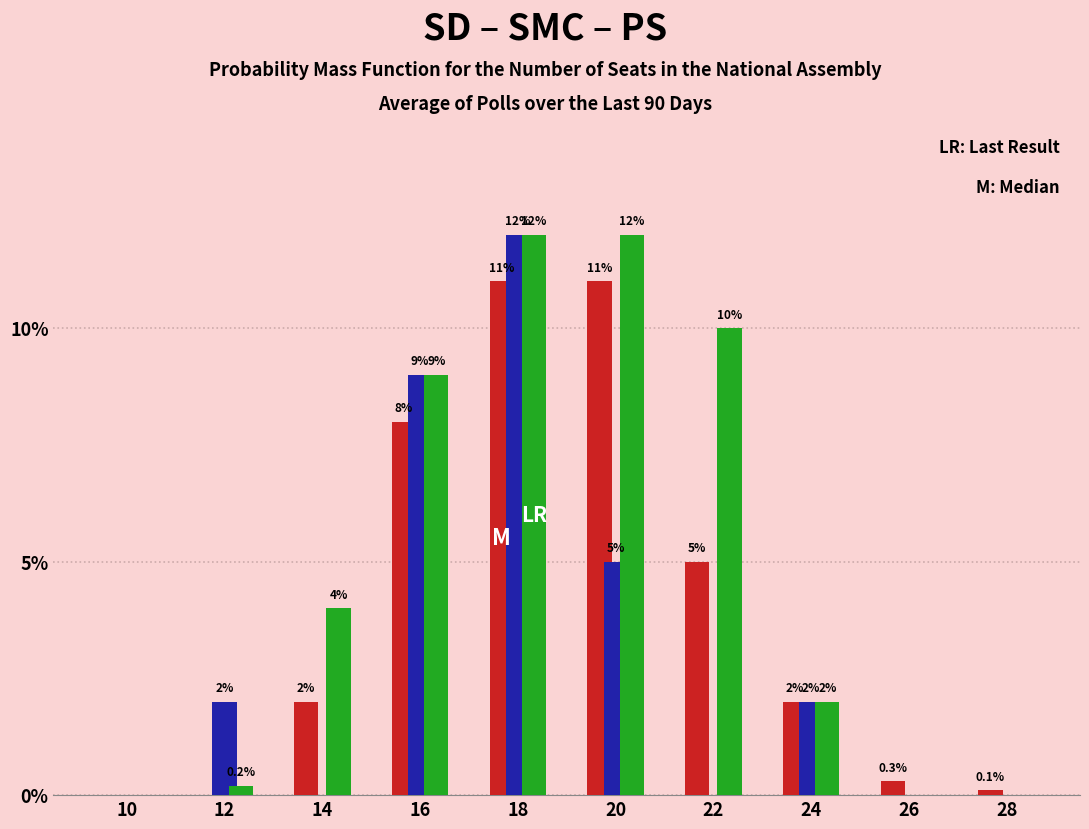

At which category is the sum across all series the highest?

18